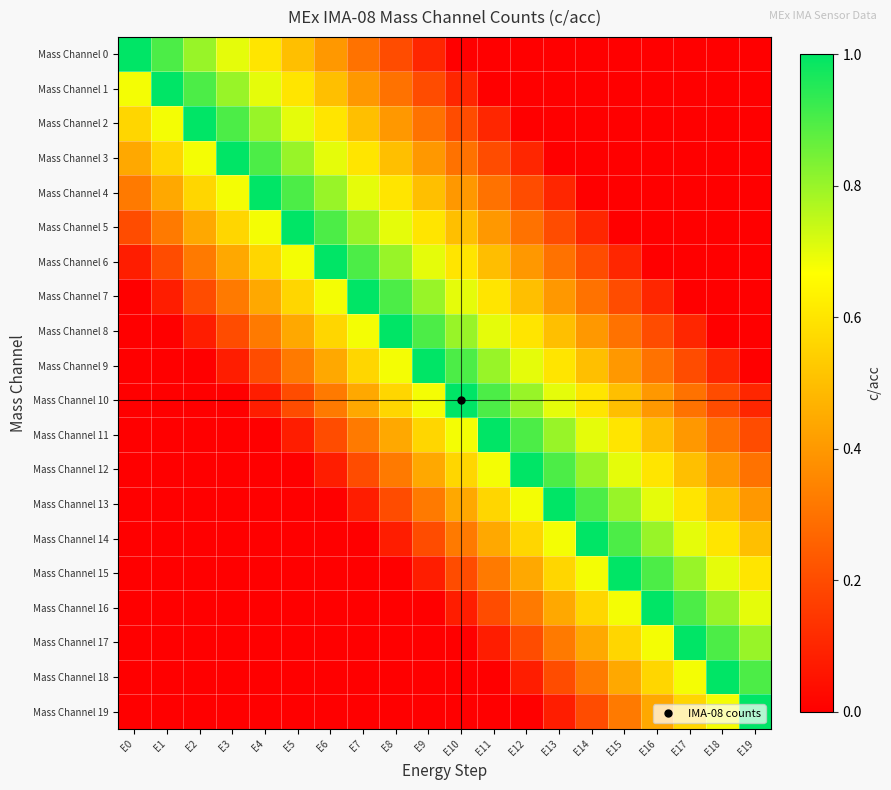

Reading left to right, transcribe all the data shown in this chart.

Mass Channel 0: E0=1.0	E1=0.9	E2=0.8	E3=0.7	E4=0.6	E5=0.5	E6=0.4	E7=0.3	E8=0.2	E9=0.1	E10=0.0	E11=0.0	E12=0.0	E13=0.0	E14=0.0	E15=0.0	E16=0.0	E17=0.0	E18=0.0	E19=0.0
Mass Channel 1: E0=0.7	E1=1.0	E2=0.9	E3=0.8	E4=0.7	E5=0.6	E6=0.5	E7=0.4	E8=0.3	E9=0.2	E10=0.1	E11=0.0	E12=0.0	E13=0.0	E14=0.0	E15=0.0	E16=0.0	E17=0.0	E18=0.0	E19=0.0
Mass Channel 2: E0=0.6	E1=0.7	E2=1.0	E3=0.9	E4=0.8	E5=0.7	E6=0.6	E7=0.5	E8=0.4	E9=0.3	E10=0.2	E11=0.1	E12=0.0	E13=0.0	E14=0.0	E15=0.0	E16=0.0	E17=0.0	E18=0.0	E19=0.0
Mass Channel 3: E0=0.4	E1=0.6	E2=0.7	E3=1.0	E4=0.9	E5=0.8	E6=0.7	E7=0.6	E8=0.5	E9=0.4	E10=0.3	E11=0.2	E12=0.1	E13=0.0	E14=0.0	E15=0.0	E16=0.0	E17=0.0	E18=0.0	E19=0.0
Mass Channel 4: E0=0.3	E1=0.4	E2=0.6	E3=0.7	E4=1.0	E5=0.9	E6=0.8	E7=0.7	E8=0.6	E9=0.5	E10=0.4	E11=0.3	E12=0.2	E13=0.1	E14=0.0	E15=0.0	E16=0.0	E17=0.0	E18=0.0	E19=0.0
Mass Channel 5: E0=0.2	E1=0.3	E2=0.4	E3=0.6	E4=0.7	E5=1.0	E6=0.9	E7=0.8	E8=0.7	E9=0.6	E10=0.5	E11=0.4	E12=0.3	E13=0.2	E14=0.1	E15=0.0	E16=0.0	E17=0.0	E18=0.0	E19=0.0
Mass Channel 6: E0=0.1	E1=0.2	E2=0.3	E3=0.4	E4=0.6	E5=0.7	E6=1.0	E7=0.9	E8=0.8	E9=0.7	E10=0.6	E11=0.5	E12=0.4	E13=0.3	E14=0.2	E15=0.1	E16=0.0	E17=0.0	E18=0.0	E19=0.0
Mass Channel 7: E0=0.0	E1=0.1	E2=0.2	E3=0.3	E4=0.4	E5=0.6	E6=0.7	E7=1.0	E8=0.9	E9=0.8	E10=0.7	E11=0.6	E12=0.5	E13=0.4	E14=0.3	E15=0.2	E16=0.1	E17=0.0	E18=0.0	E19=0.0
Mass Channel 8: E0=0.0	E1=0.0	E2=0.1	E3=0.2	E4=0.3	E5=0.4	E6=0.6	E7=0.7	E8=1.0	E9=0.9	E10=0.8	E11=0.7	E12=0.6	E13=0.5	E14=0.4	E15=0.3	E16=0.2	E17=0.1	E18=0.0	E19=0.0
Mass Channel 9: E0=0.0	E1=0.0	E2=0.0	E3=0.1	E4=0.2	E5=0.3	E6=0.4	E7=0.6	E8=0.7	E9=1.0	E10=0.9	E11=0.8	E12=0.7	E13=0.6	E14=0.5	E15=0.4	E16=0.3	E17=0.2	E18=0.1	E19=0.0
Mass Channel 10: E0=0.0	E1=0.0	E2=0.0	E3=0.0	E4=0.1	E5=0.2	E6=0.3	E7=0.4	E8=0.6	E9=0.7	E10=1.0	E11=0.9	E12=0.8	E13=0.7	E14=0.6	E15=0.5	E16=0.4	E17=0.3	E18=0.2	E19=0.1
Mass Channel 11: E0=0.0	E1=0.0	E2=0.0	E3=0.0	E4=0.0	E5=0.1	E6=0.2	E7=0.3	E8=0.4	E9=0.6	E10=0.7	E11=1.0	E12=0.9	E13=0.8	E14=0.7	E15=0.6	E16=0.5	E17=0.4	E18=0.3	E19=0.2
Mass Channel 12: E0=0.0	E1=0.0	E2=0.0	E3=0.0	E4=0.0	E5=0.0	E6=0.1	E7=0.2	E8=0.3	E9=0.4	E10=0.6	E11=0.7	E12=1.0	E13=0.9	E14=0.8	E15=0.7	E16=0.6	E17=0.5	E18=0.4	E19=0.3
Mass Channel 13: E0=0.0	E1=0.0	E2=0.0	E3=0.0	E4=0.0	E5=0.0	E6=0.0	E7=0.1	E8=0.2	E9=0.3	E10=0.4	E11=0.6	E12=0.7	E13=1.0	E14=0.9	E15=0.8	E16=0.7	E17=0.6	E18=0.5	E19=0.4
Mass Channel 14: E0=0.0	E1=0.0	E2=0.0	E3=0.0	E4=0.0	E5=0.0	E6=0.0	E7=0.0	E8=0.1	E9=0.2	E10=0.3	E11=0.4	E12=0.6	E13=0.7	E14=1.0	E15=0.9	E16=0.8	E17=0.7	E18=0.6	E19=0.5
Mass Channel 15: E0=0.0	E1=0.0	E2=0.0	E3=0.0	E4=0.0	E5=0.0	E6=0.0	E7=0.0	E8=0.0	E9=0.1	E10=0.2	E11=0.3	E12=0.4	E13=0.6	E14=0.7	E15=1.0	E16=0.9	E17=0.8	E18=0.7	E19=0.6
Mass Channel 16: E0=0.0	E1=0.0	E2=0.0	E3=0.0	E4=0.0	E5=0.0	E6=0.0	E7=0.0	E8=0.0	E9=0.0	E10=0.1	E11=0.2	E12=0.3	E13=0.4	E14=0.6	E15=0.7	E16=1.0	E17=0.9	E18=0.8	E19=0.7
Mass Channel 17: E0=0.0	E1=0.0	E2=0.0	E3=0.0	E4=0.0	E5=0.0	E6=0.0	E7=0.0	E8=0.0	E9=0.0	E10=0.0	E11=0.1	E12=0.2	E13=0.3	E14=0.4	E15=0.6	E16=0.7	E17=1.0	E18=0.9	E19=0.8
Mass Channel 18: E0=0.0	E1=0.0	E2=0.0	E3=0.0	E4=0.0	E5=0.0	E6=0.0	E7=0.0	E8=0.0	E9=0.0	E10=0.0	E11=0.0	E12=0.1	E13=0.2	E14=0.3	E15=0.4	E16=0.6	E17=0.7	E18=1.0	E19=0.9
Mass Channel 19: E0=0.0	E1=0.0	E2=0.0	E3=0.0	E4=0.0	E5=0.0	E6=0.0	E7=0.0	E8=0.0	E9=0.0	E10=0.0	E11=0.0	E12=0.0	E13=0.1	E14=0.2	E15=0.3	E16=0.4	E17=0.6	E18=0.7	E19=1.0